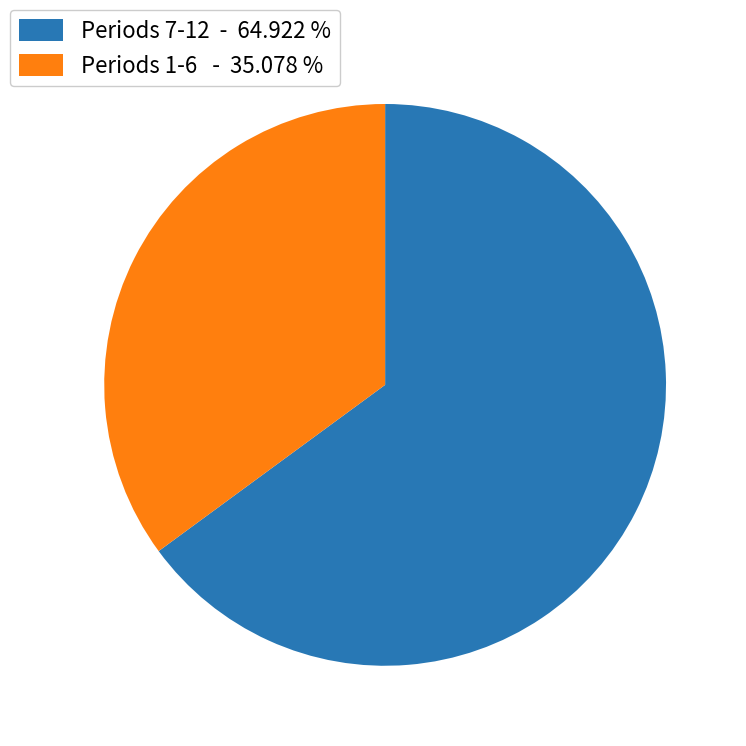

What is the smallest slice in the pie chart?

Periods 1-6 - 35.078 %